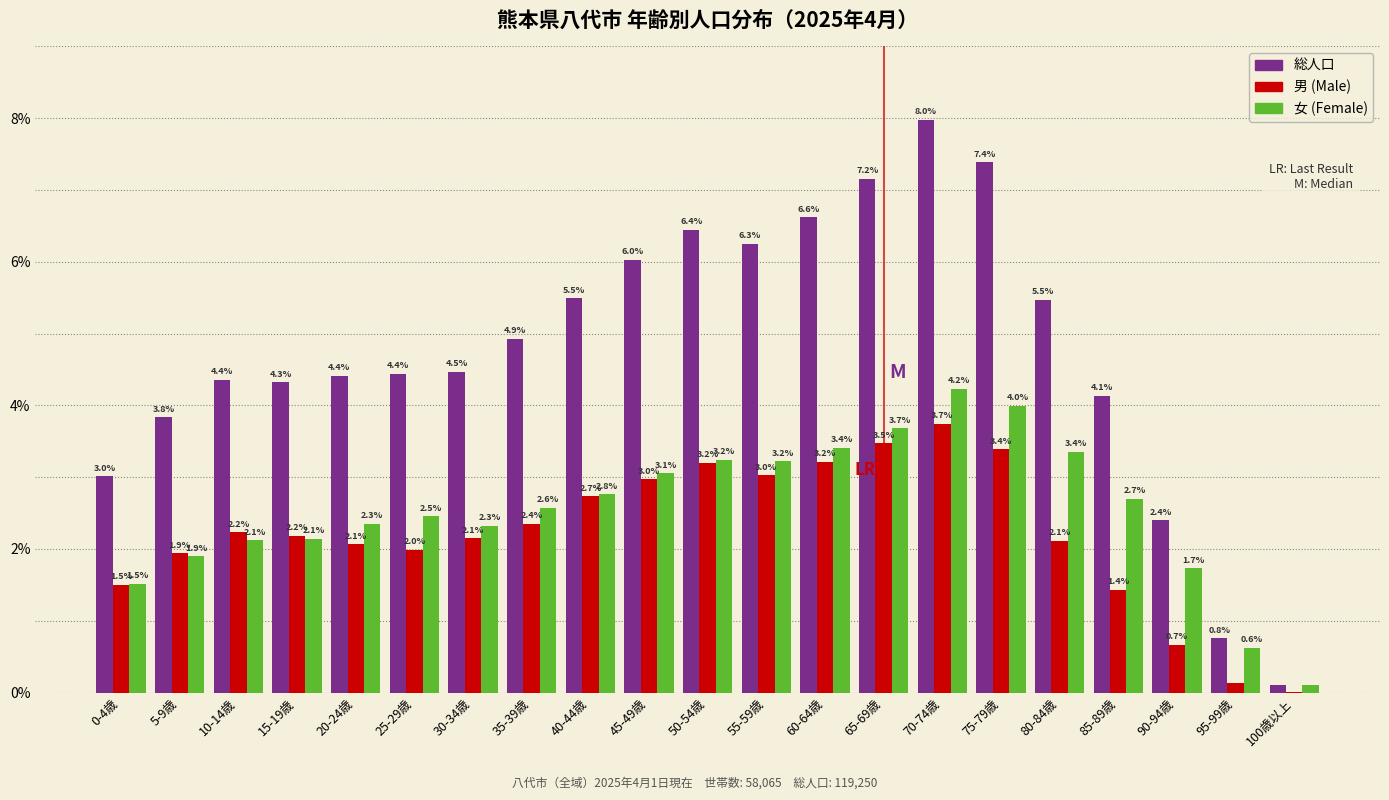

What is the maximum value shown in the chart?

8.0